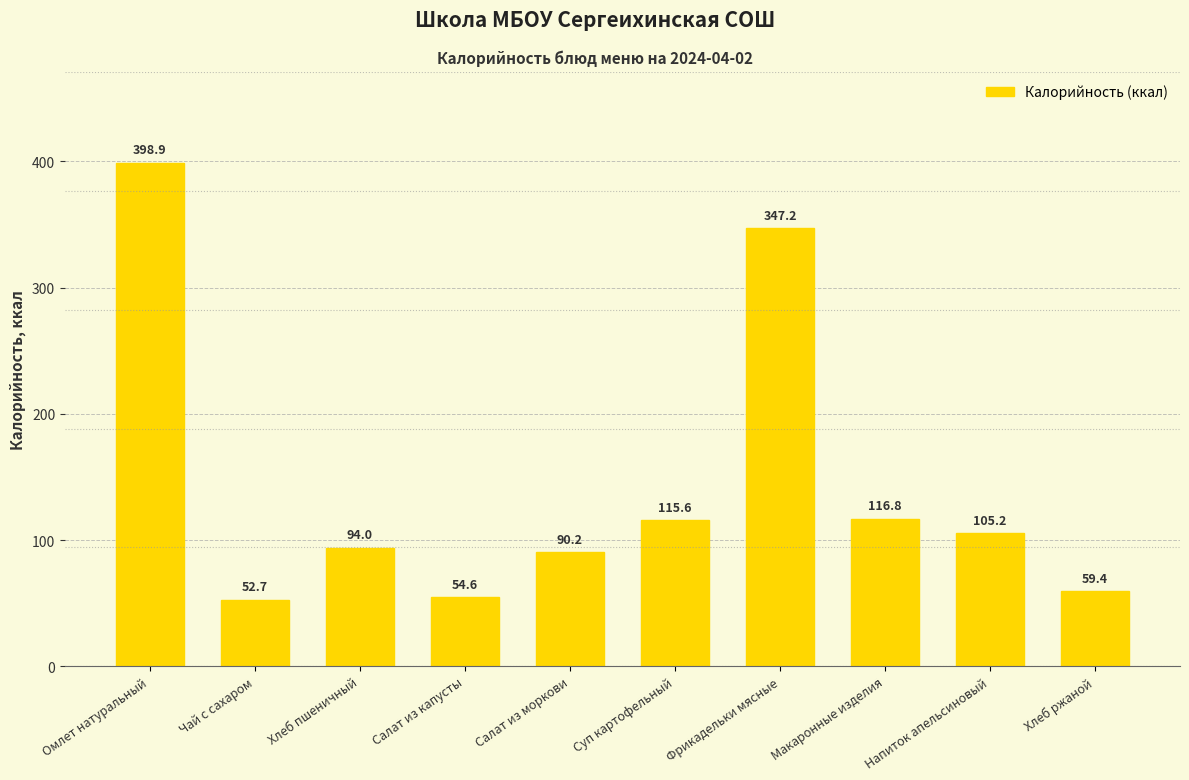

What is the sum of the values at Напиток апельсиновый and Макаронные изделия?

222.0